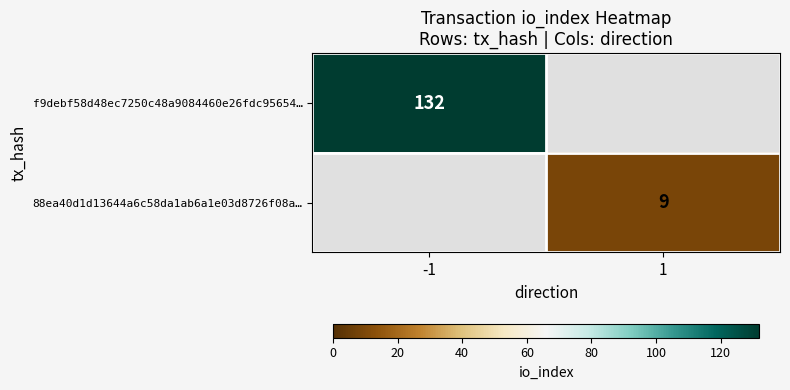

Is the value of f9debf58d48ec7250c48a9084460e26fdc95654… at -1 greater than the value of 88ea40d1d13644a6c58da1ab6a1e03d8726f08a… at 1?

Yes